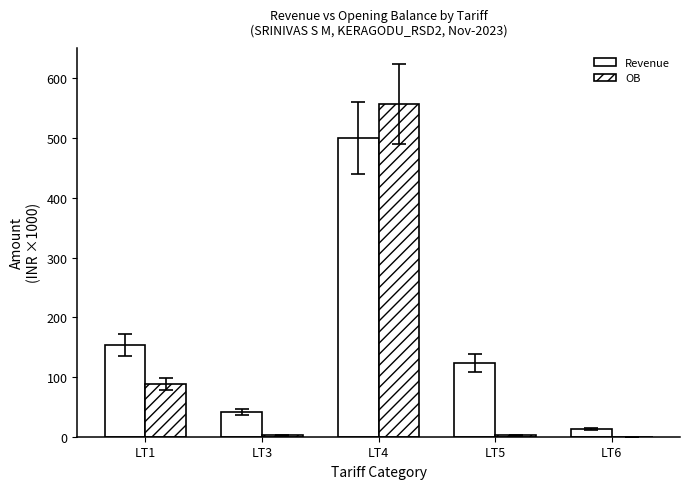

What is the value of the Revenue bar at the 4th from the left?

123.0